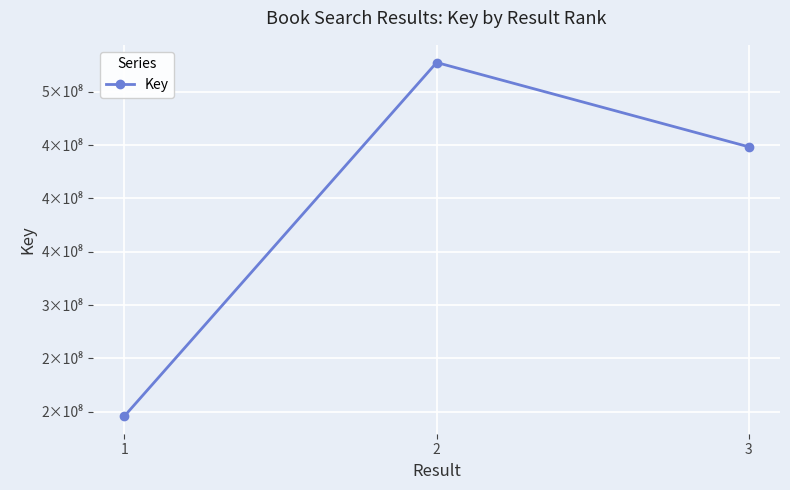

How many lines are shown in the chart?

1